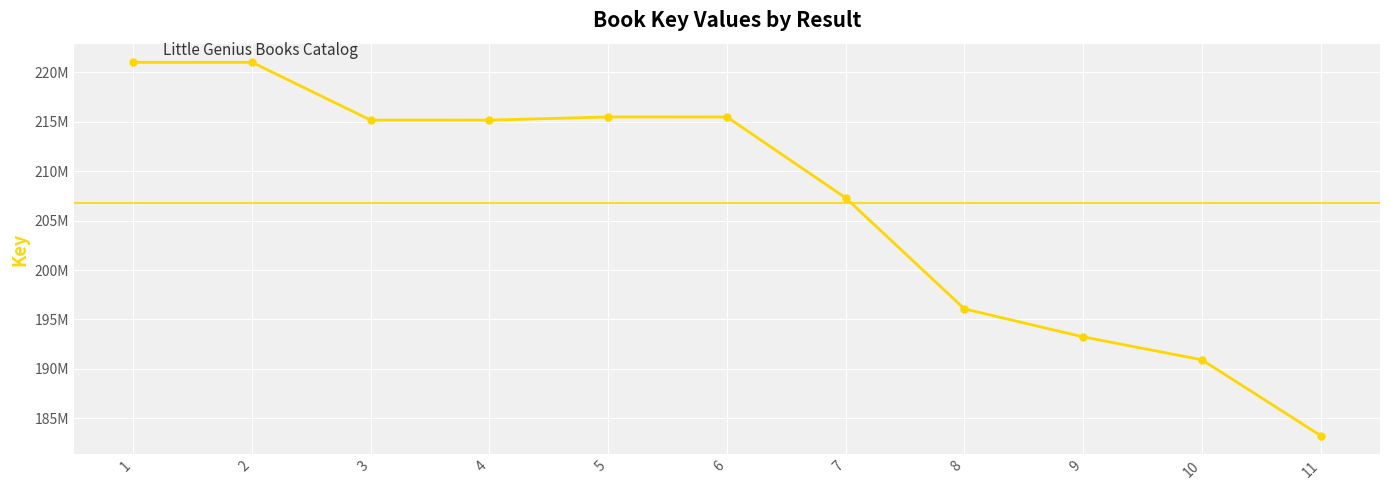

Is this an area chart (filled region under the line)?

No